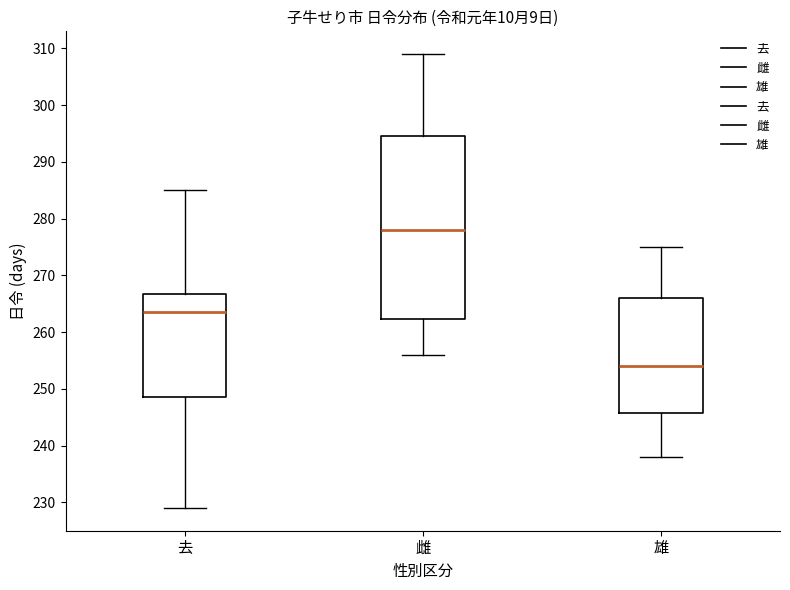

Where is the upper edge of the box for 去 on the y-axis? The values are not printed on the chart, so give them approximately, as read against the axis.

267